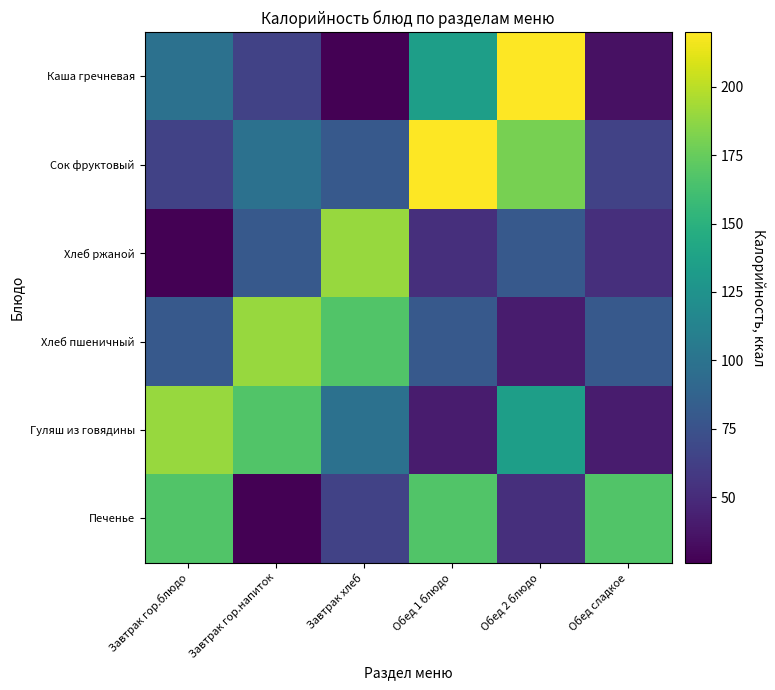

How many data points does each series have?

6